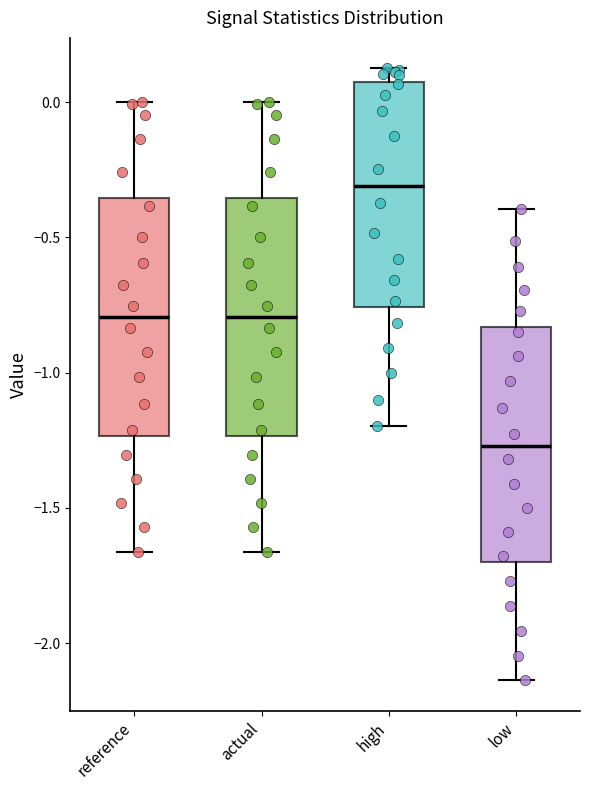

Reading left to right, read every box against the y-axis: the position of its median line, the range the box covers, and the ends of its whiskers. The values are not printed on the chart, so give them approximately, as read against the axis.

reference: median -0.80, box -1.25 to -0.35, whiskers -1.65 to 0.00
actual: median -0.80, box -1.25 to -0.35, whiskers -1.65 to 0.00
high: median -0.30, box -0.75 to 0.10, whiskers -1.20 to 0.10 (just above the box's upper edge)
low: median -1.25, box -1.70 to -0.85, whiskers -2.15 to -0.40